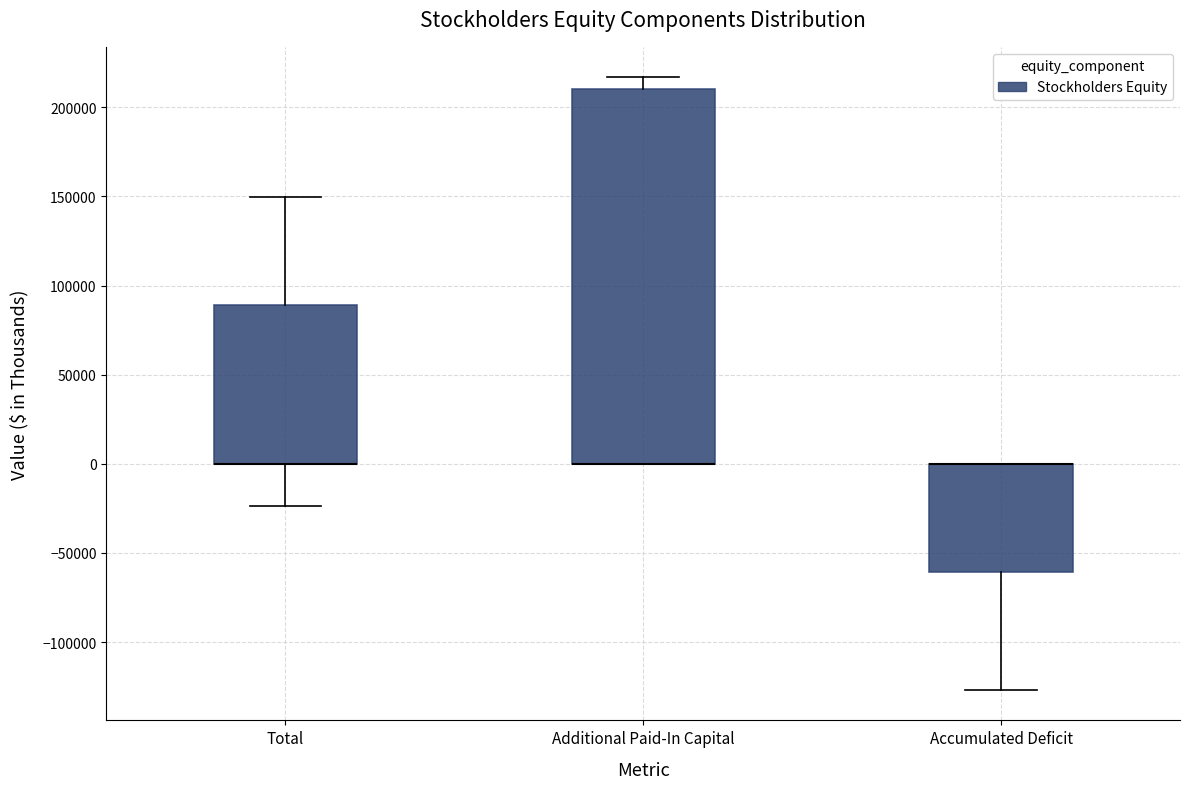

Which box is the tallest, from its lower edge to its upper edge?

Additional Paid-In Capital